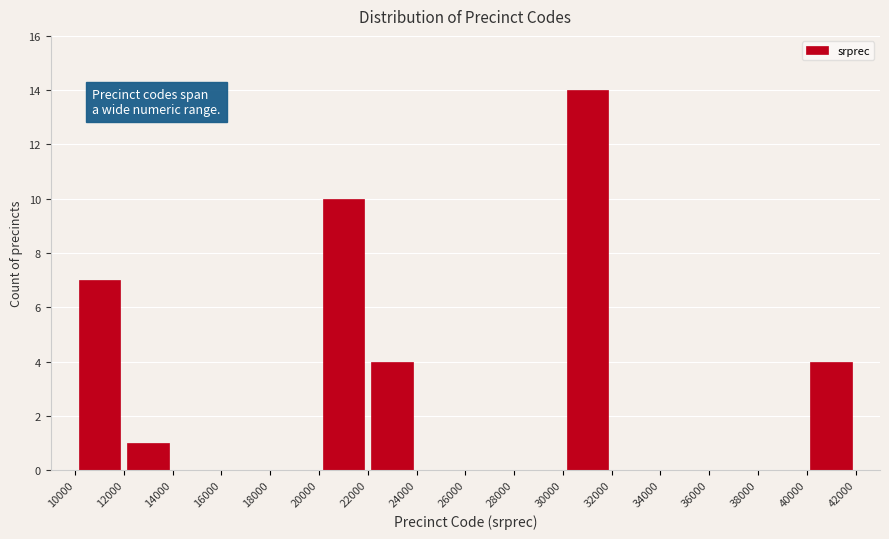

How tall is the bar that spans 30000 to 32000 on the x-axis? The values are not printed on the chart, so give them approximately, as read against the axis.

14